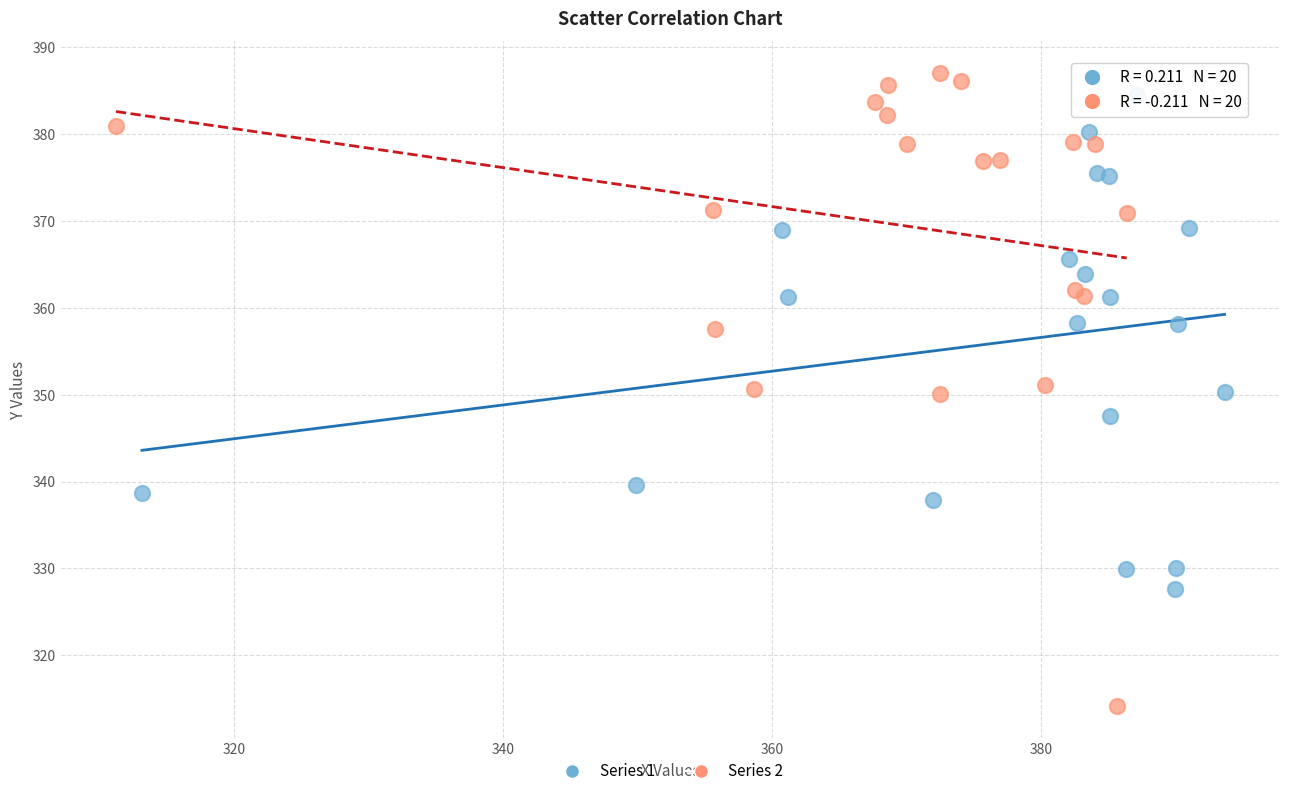

Which series reaches the minimum Y coordinate?

Series 2